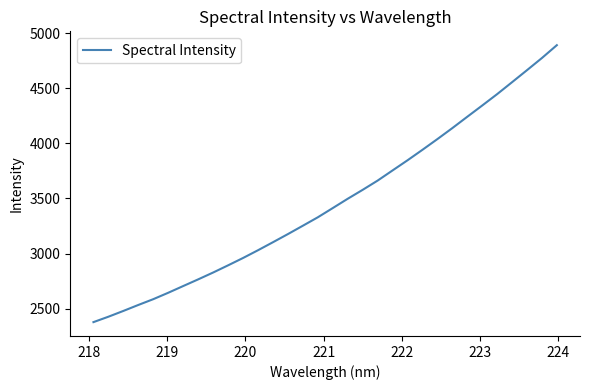

What is the difference between the maximum and minimum values?

2513.2